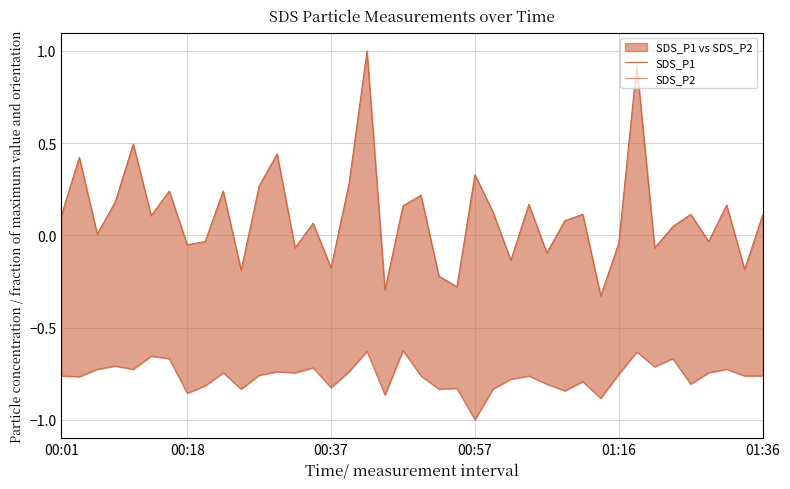

Is it true that SDS_P1 equals 0.2 at 20?

True